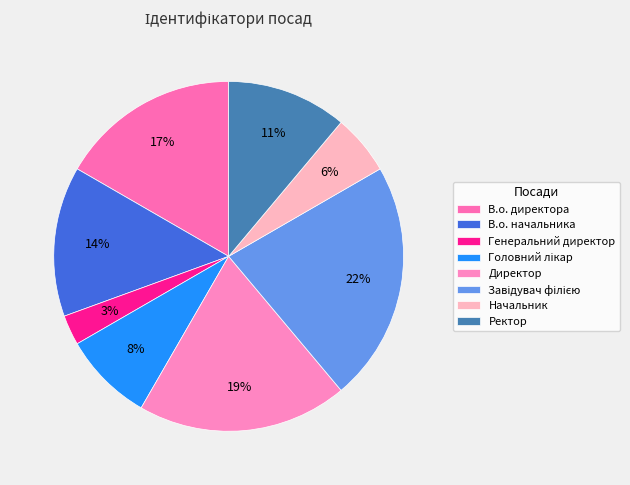

How much of the chart is everything except Ректор?

88.9%